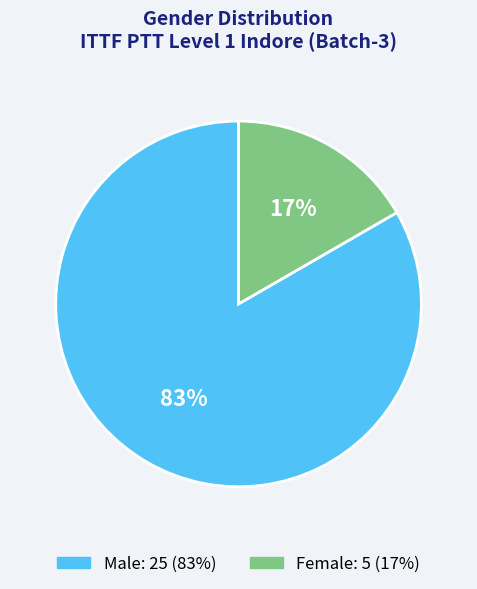

To the nearest percent, what is the average slice percentage?

50%